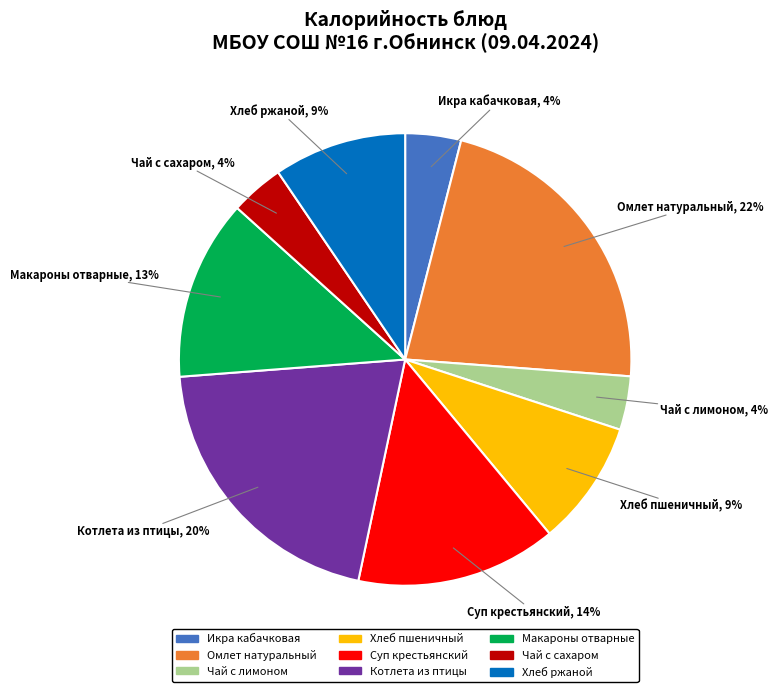

The Котлета из птицы slice represents 20% of the pie. True or false?

True